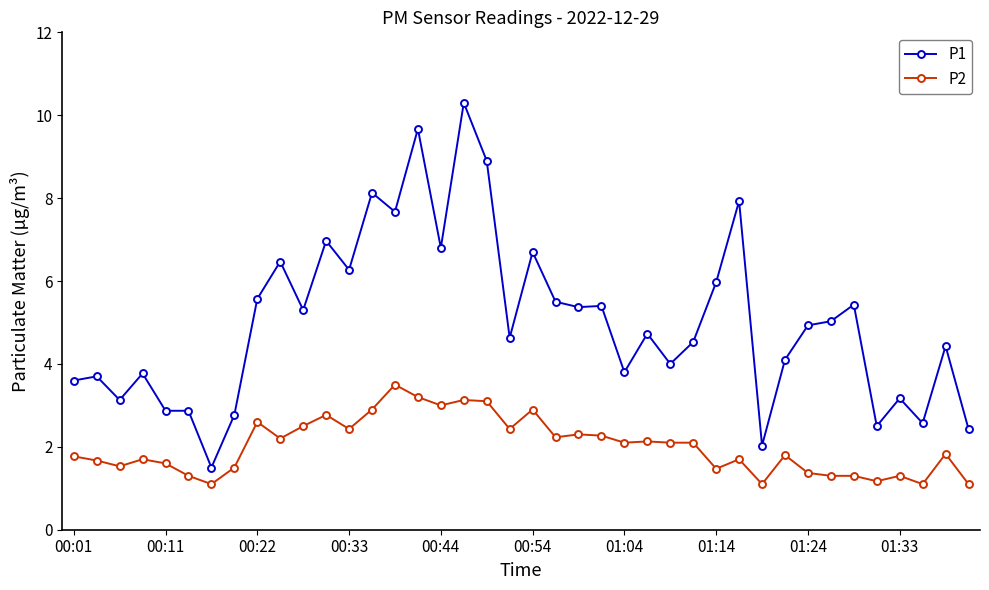

Which series has the largest range (max minus min)?

P1